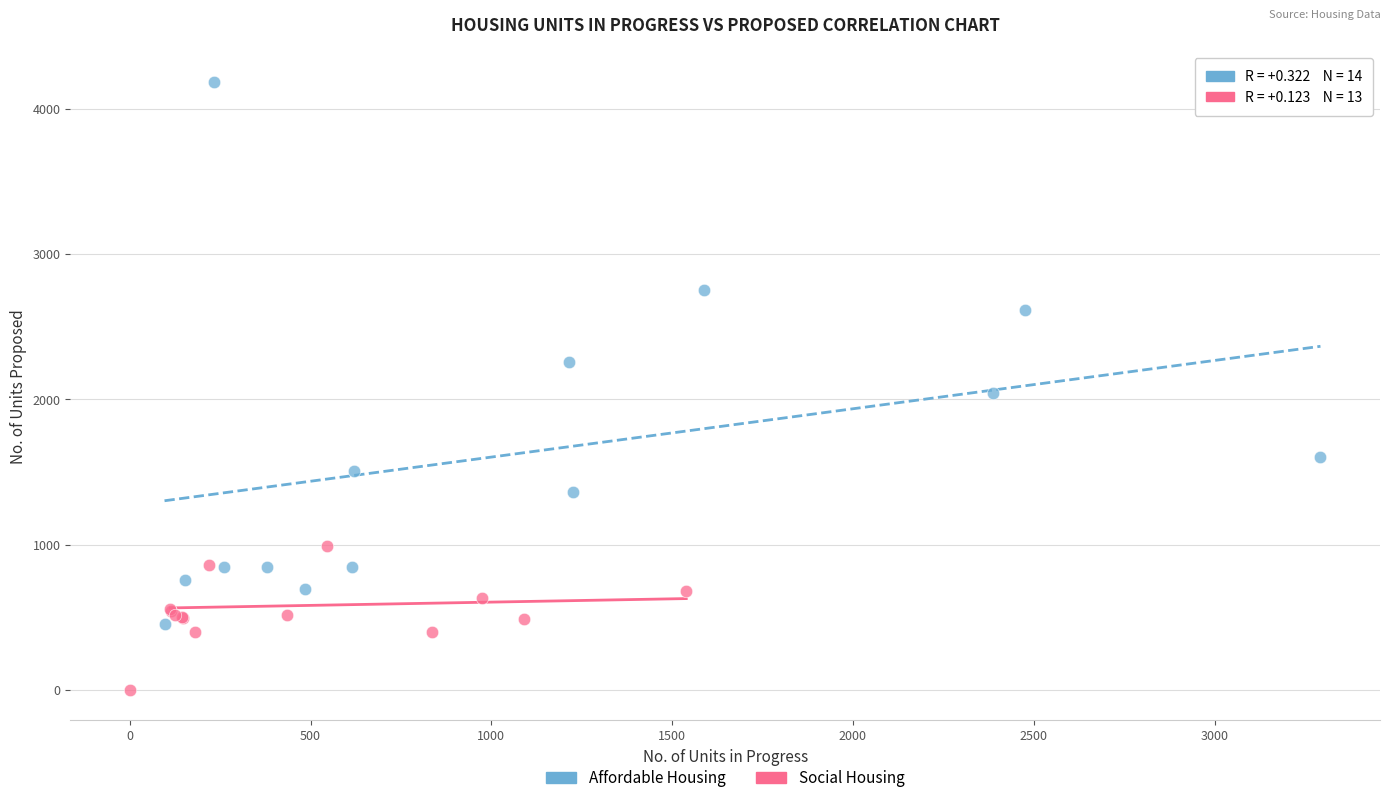

Which series reaches the maximum Y coordinate?

Affordable Housing